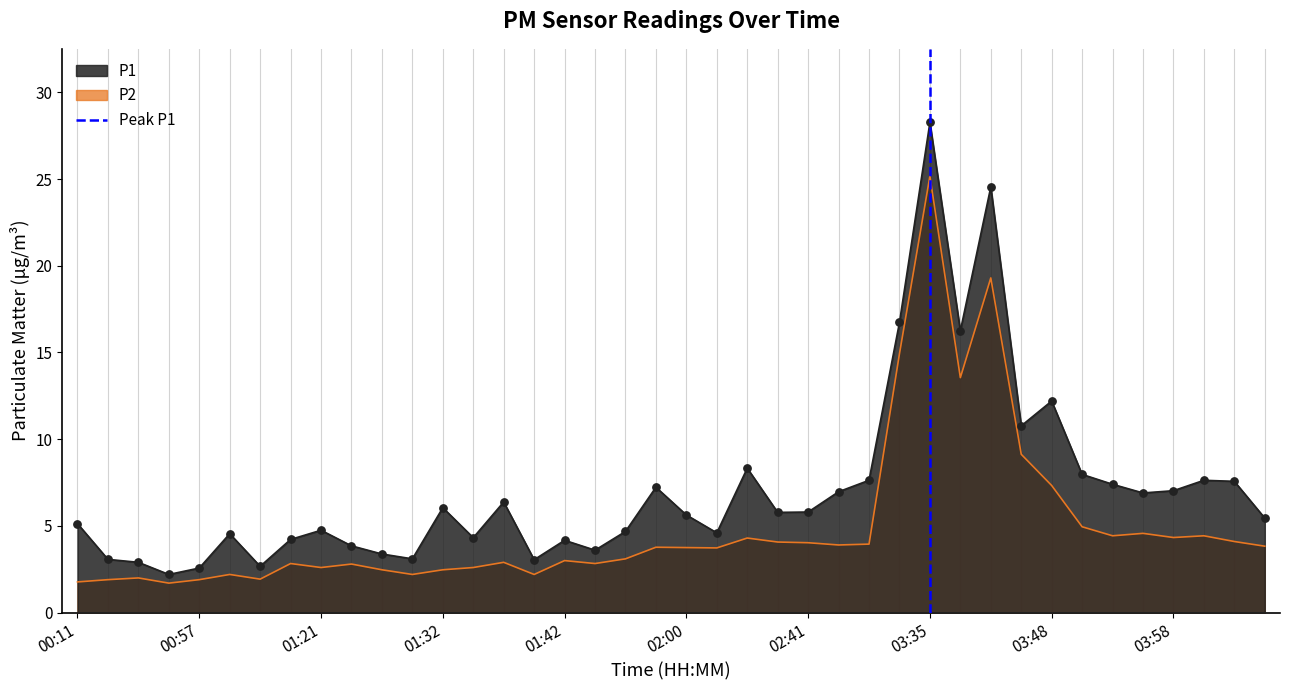

What is the minimum value for P1?

2.2